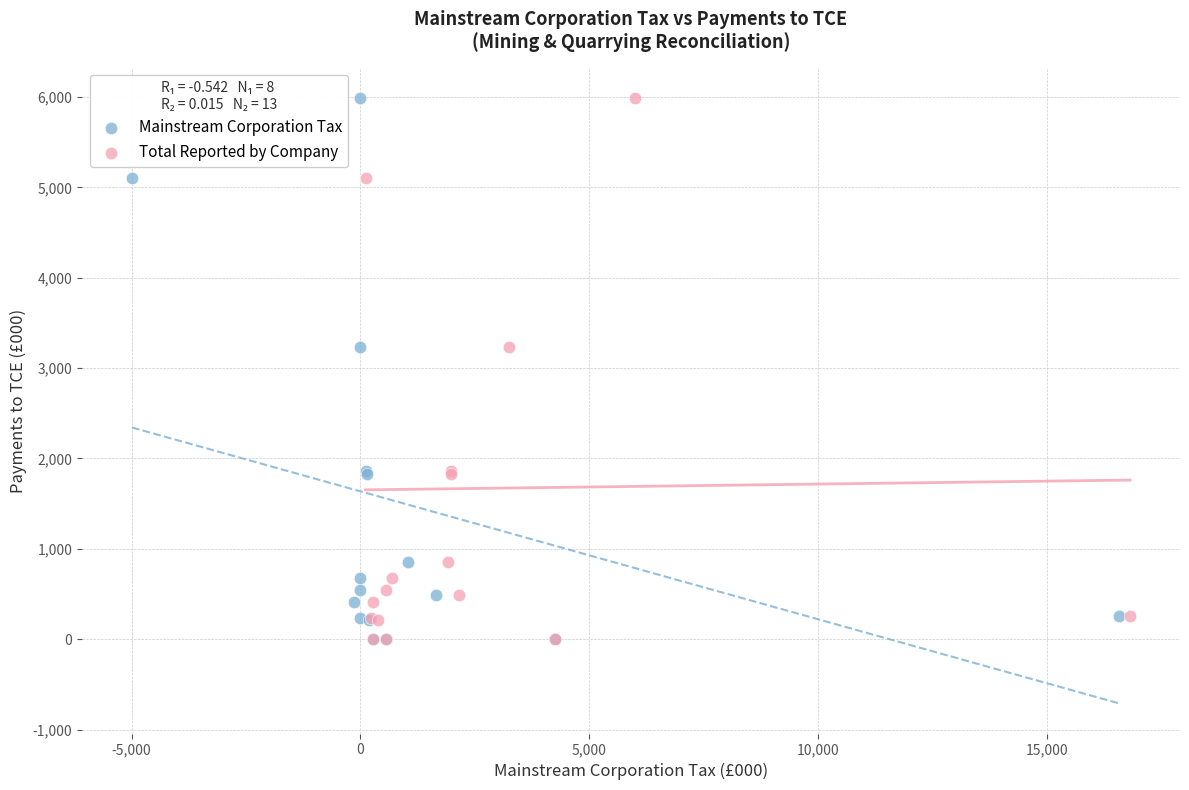

What are all the series names shown in the legend?

Mainstream Corporation Tax, Total Reported by Company